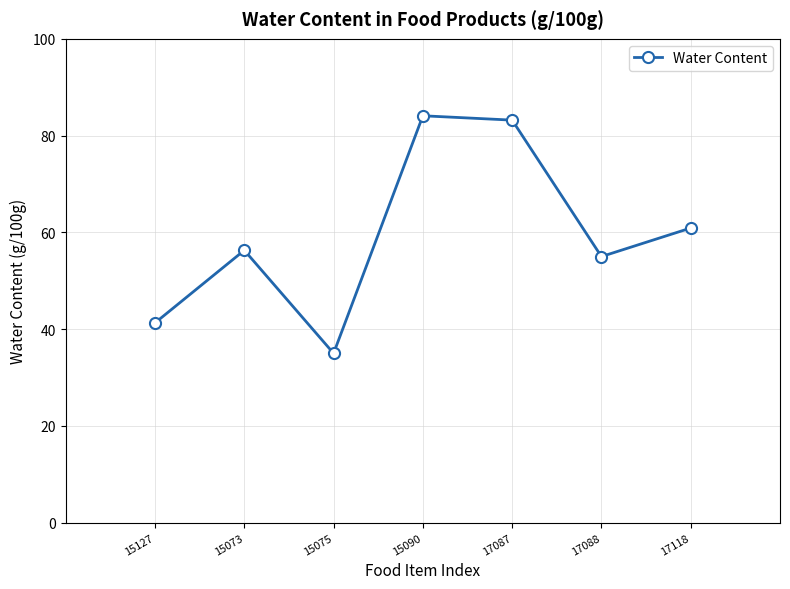

Rank the categories by value from lowest to highest.

15075, 15127, 17088, 15073, 17118, 17087, 15090